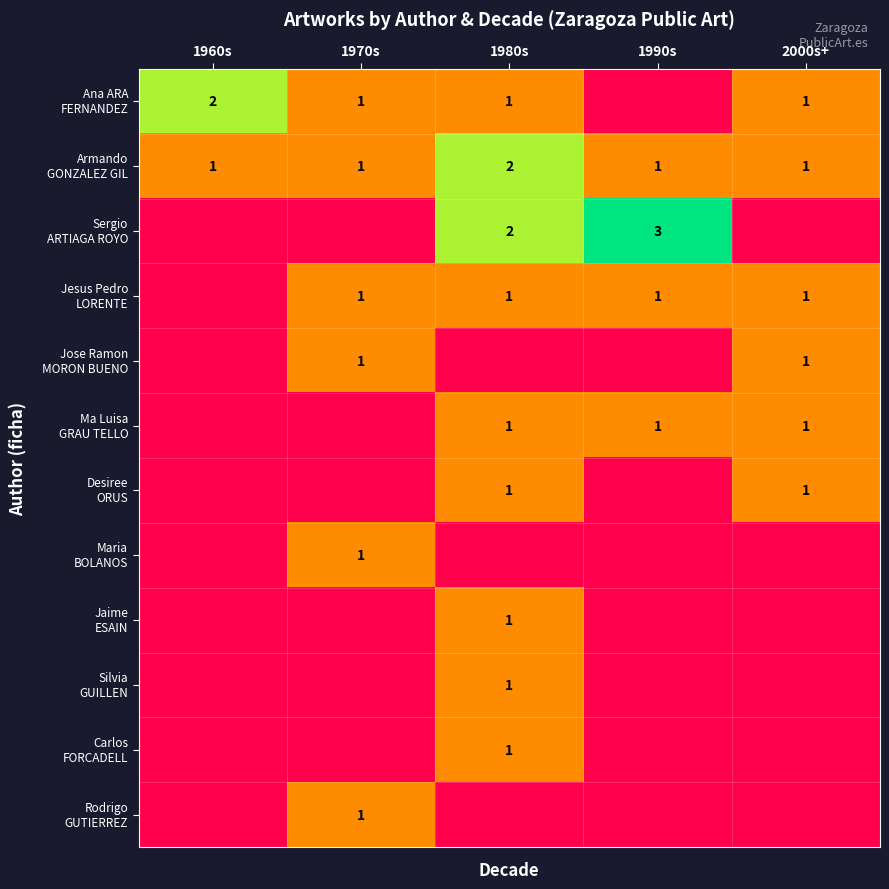

At which label is Silvia GUILLEN closest to 0?

1960s